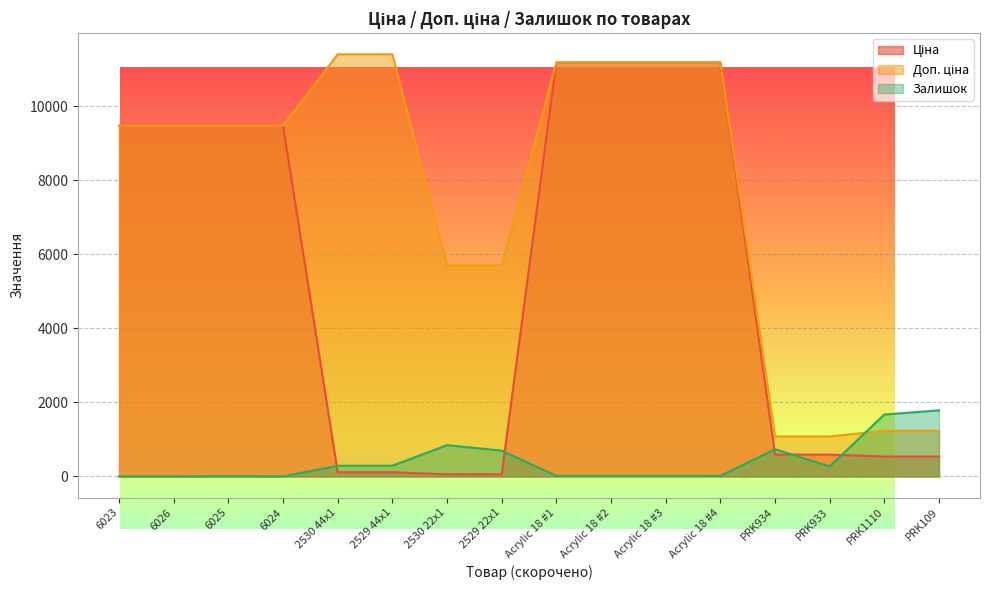

How many lines are shown in the chart?

3